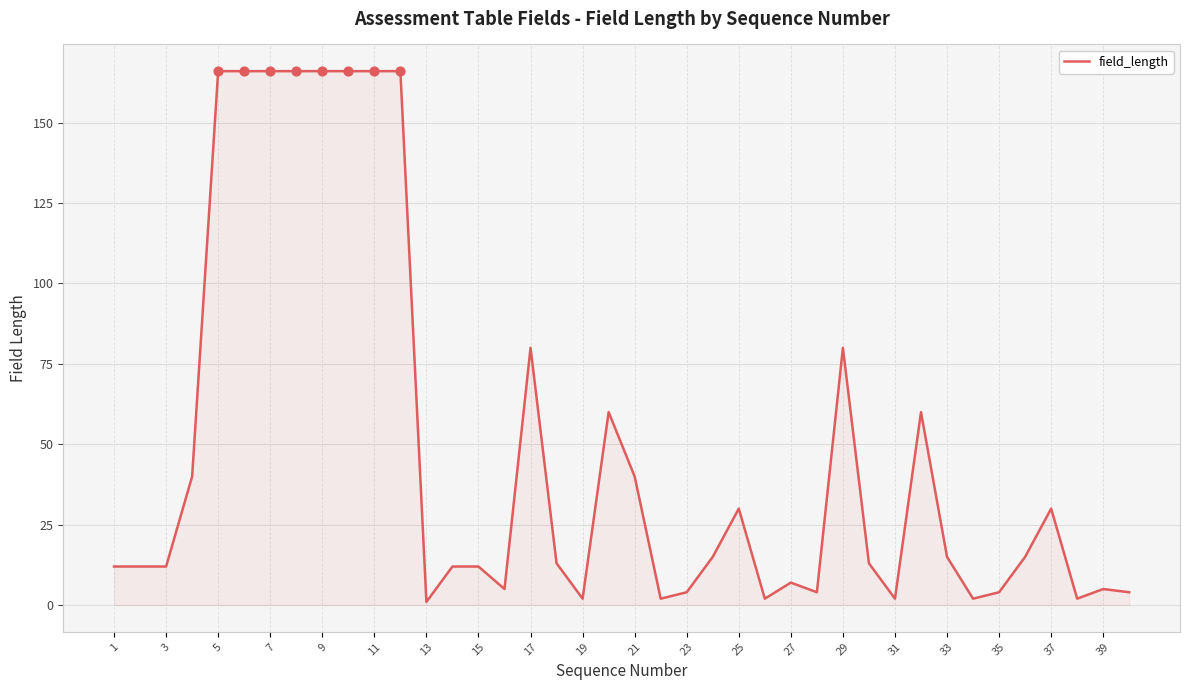

What is the greatest value displayed?

166